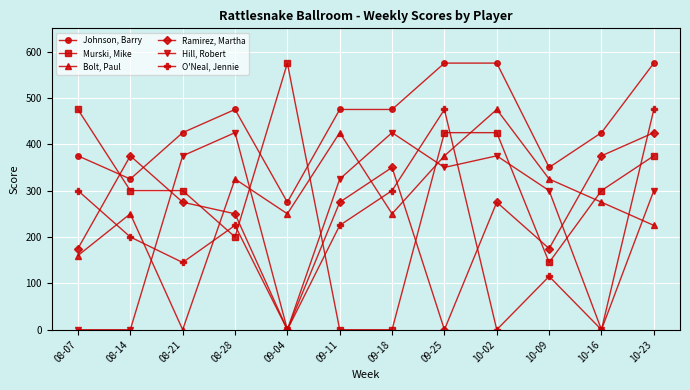

What is the value of the O'Neal, Jennie point at the 8th from the left?

475